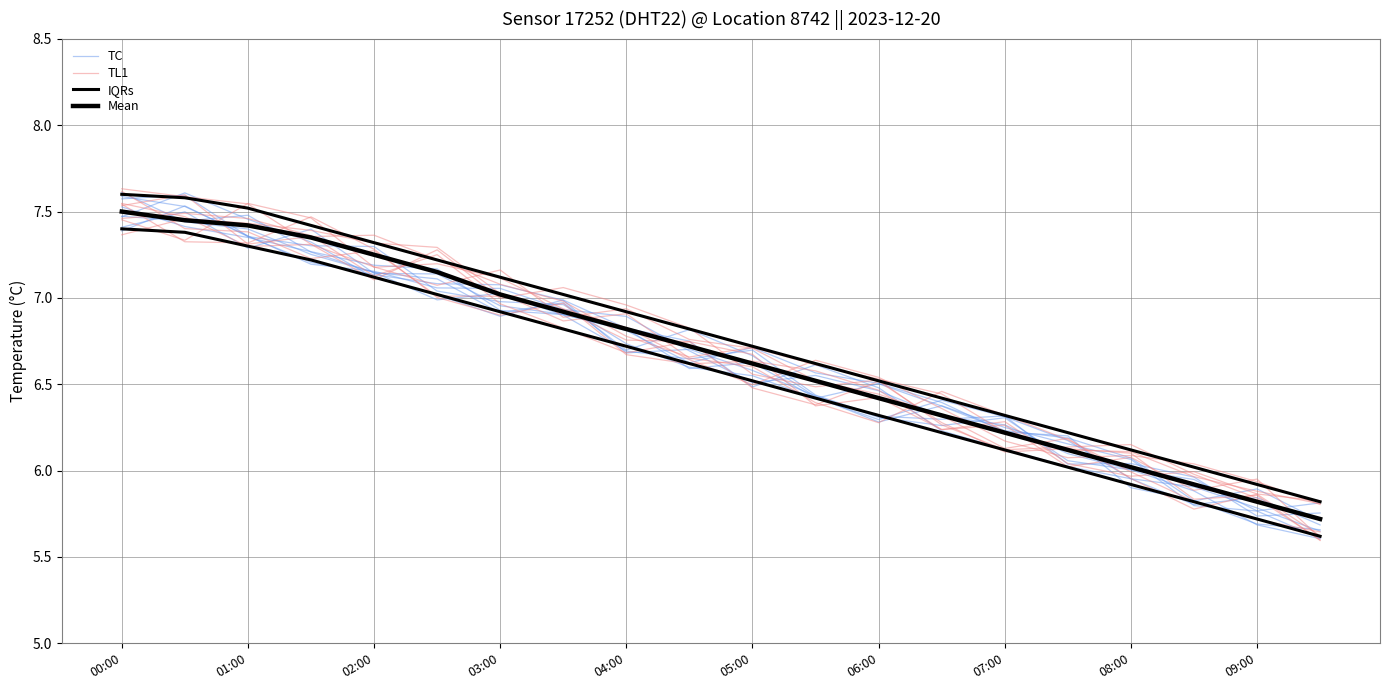

How many series are shown in this chart?

4